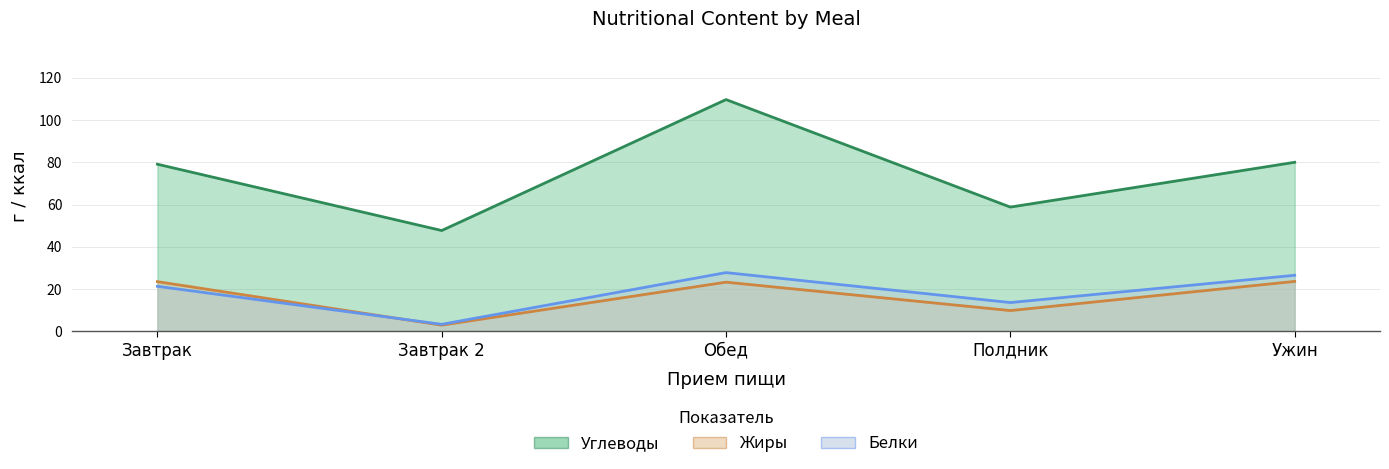

Where does the Белки series first go above 21?

Завтрак